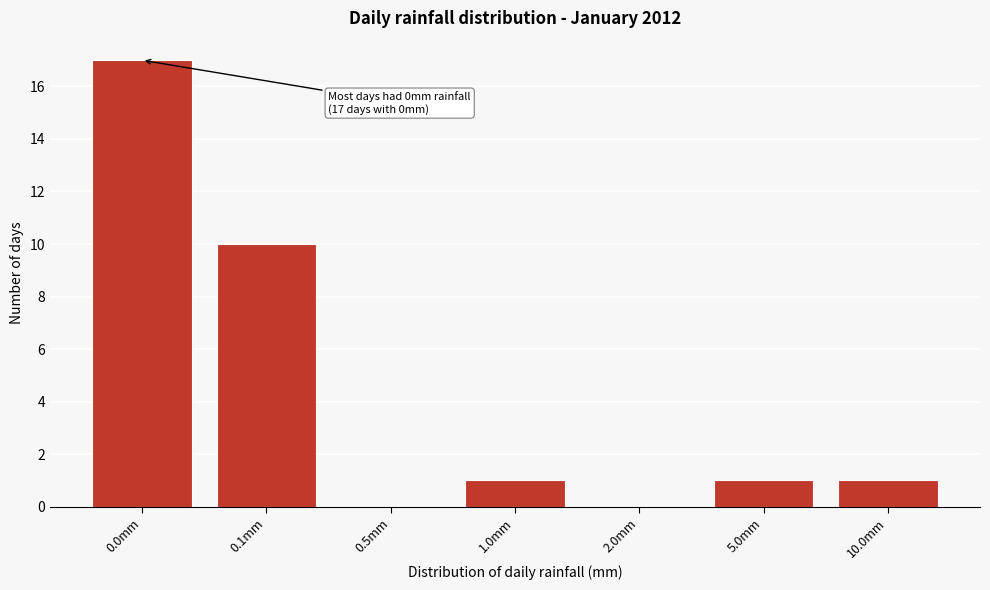

Reading right to left, extract all data points from this chart.

10.0mm=1	5.0mm=1	2.0mm=0	1.0mm=1	0.5mm=0	0.1mm=10	0.0mm=17